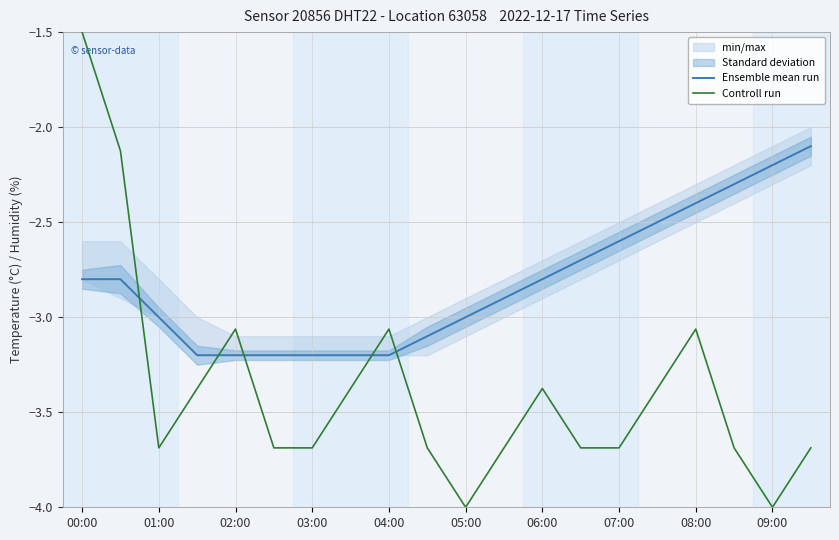

What is the value of the Controll run point at the 16th from the left?

-3.4